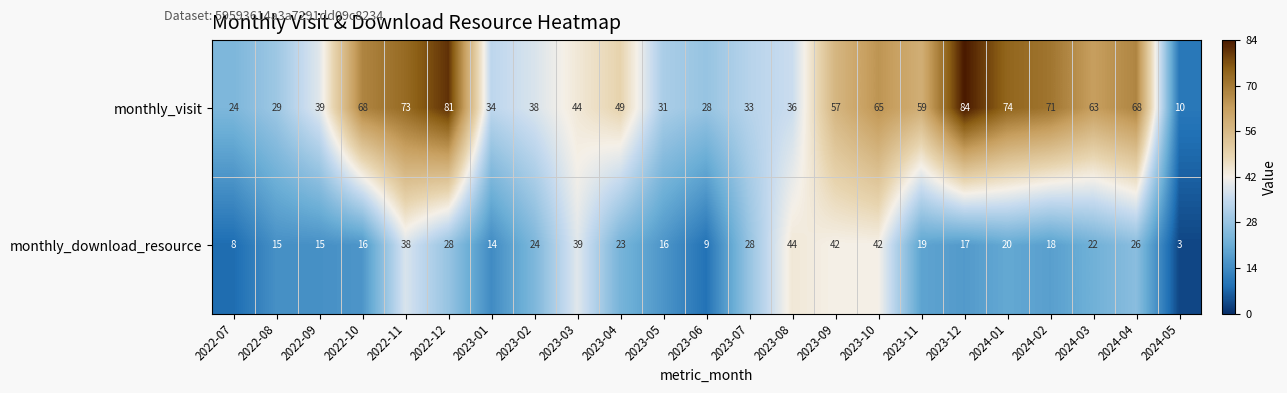

What is the difference between the maximum and minimum values in the monthly_download_resource series?

41